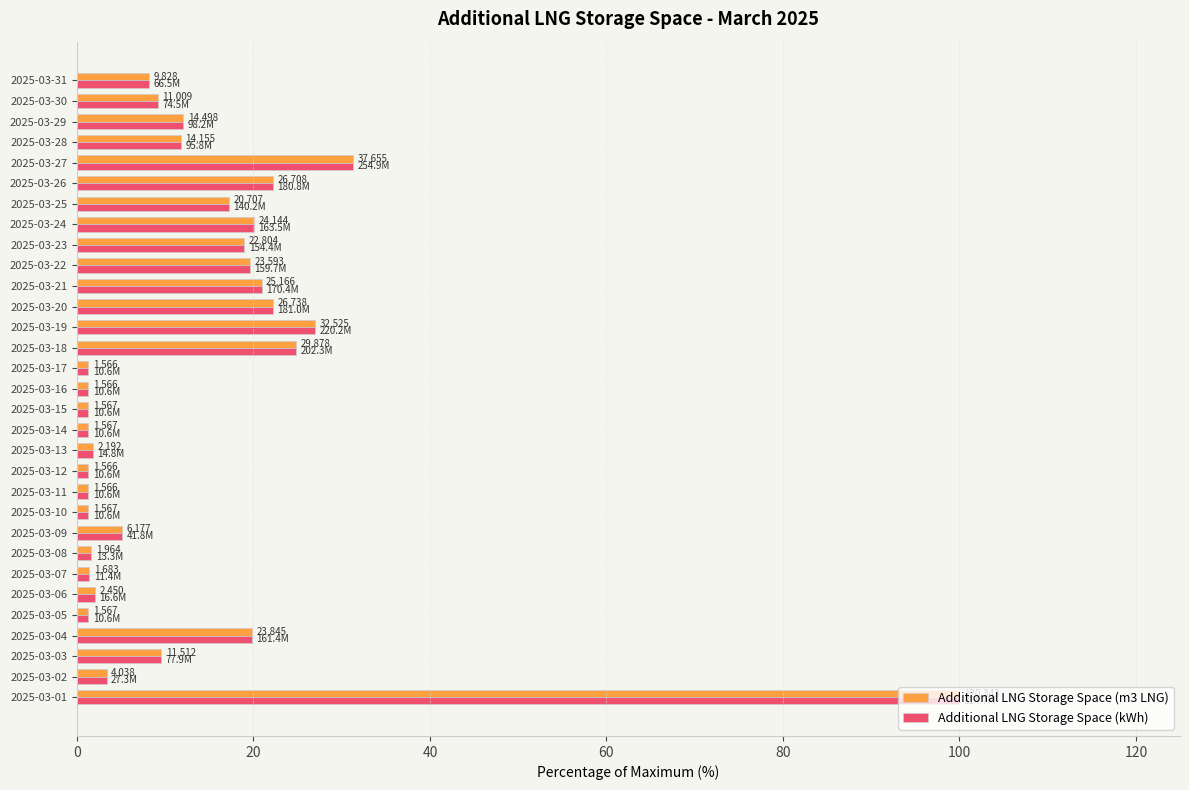

What are all the series names shown in the legend?

Additional LNG Storage Space (m3 LNG), Additional LNG Storage Space (kWh)